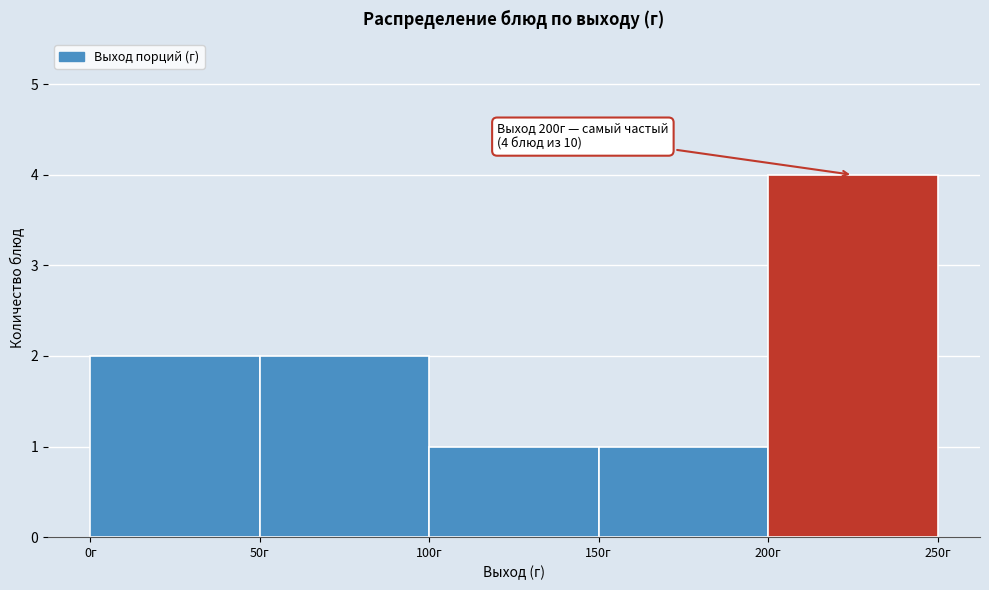

Which range on the x-axis has the tallest bar?

200 to 250